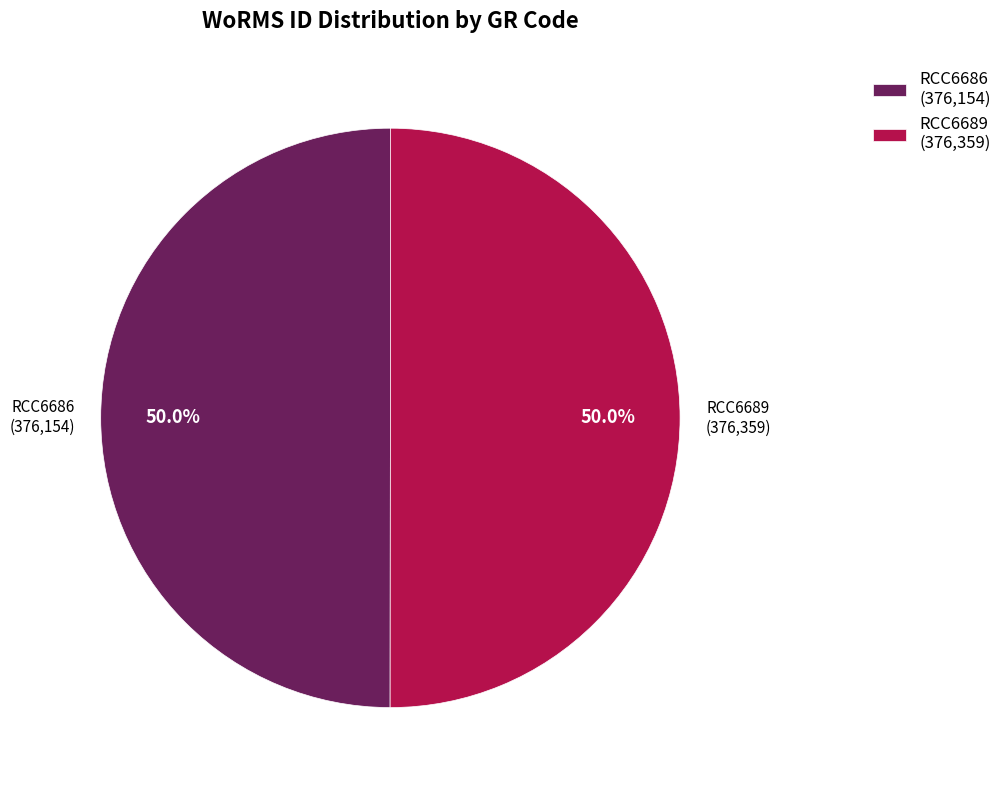

What is the total percentage of RCC6686 and RCC6689?

100.0%